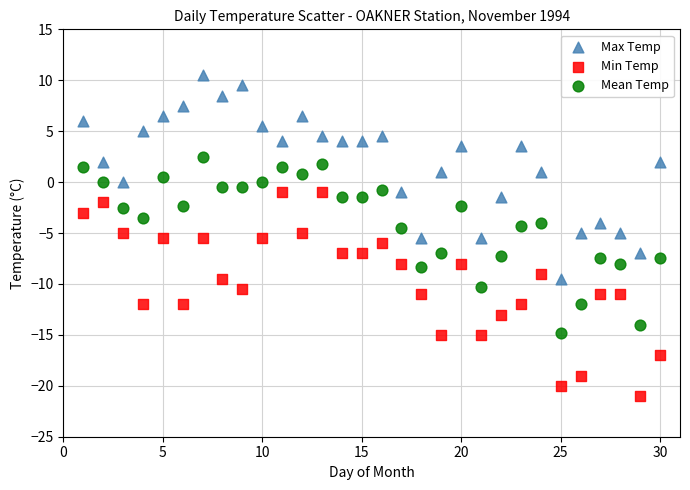

Across all data points, what is the range of Y values (max minus min)?

31.5